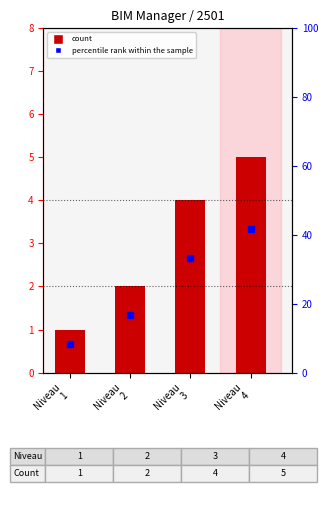

Are the bars horizontal?

No